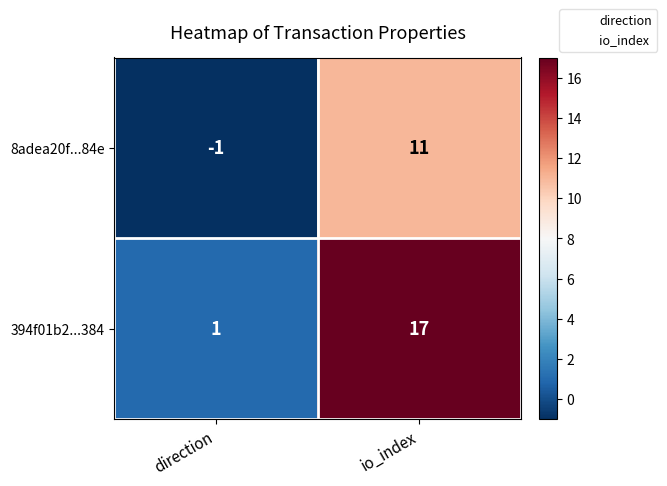

What is the average value of the 8adea20f...84e series?

5